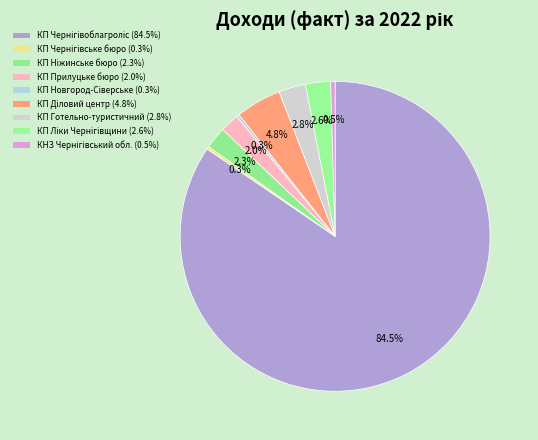

What is the largest slice in the pie chart?

КП "Чернігівоблагроліс"